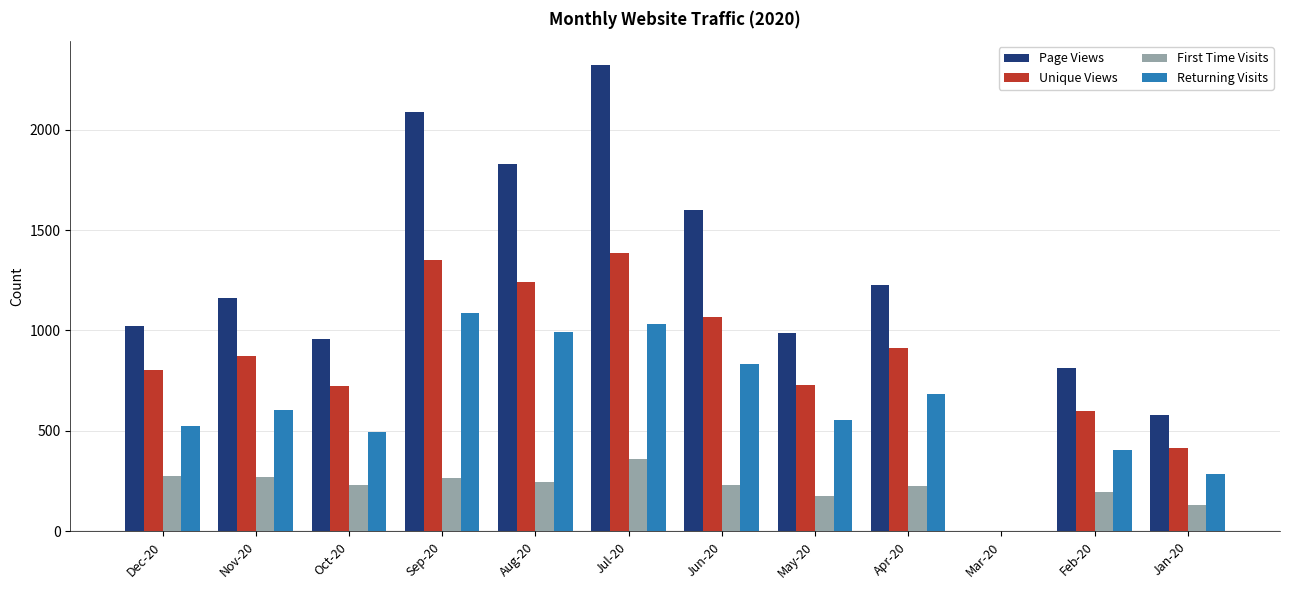

What is the sum of all Unique Views values?

10101